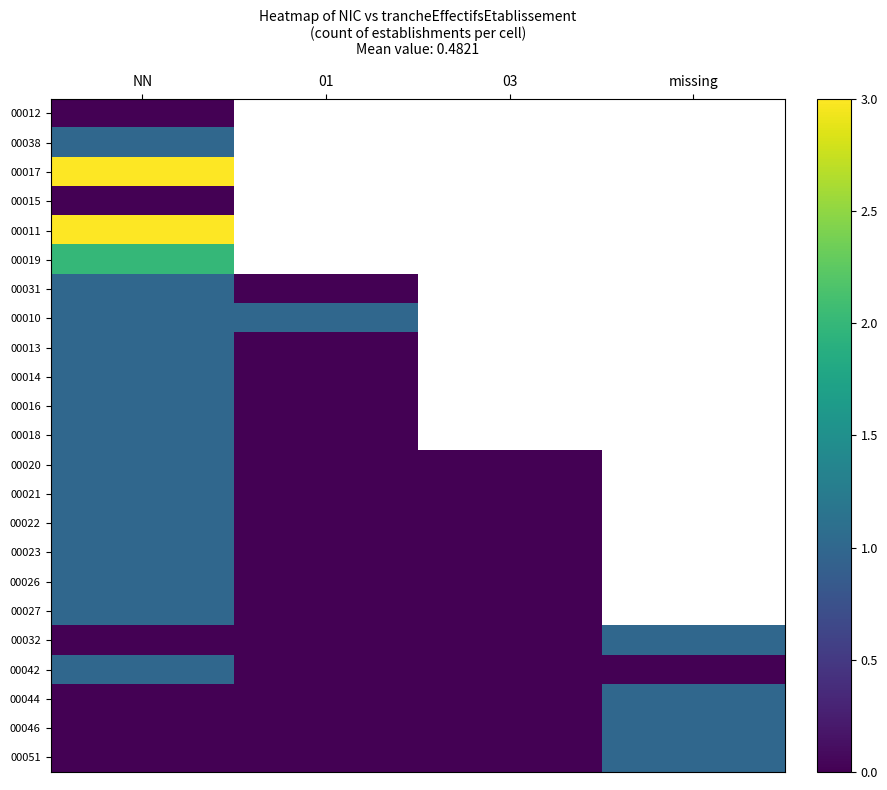

List the series in order of their peak value, lowest first.

00012, 00015, 00038, 00031, 00010, 00013, 00014, 00016, 00018, 00020, 00021, 00022, 00023, 00026, 00027, 00032, 00042, 00044, 00046, 00051, 00019, 00017, 00011